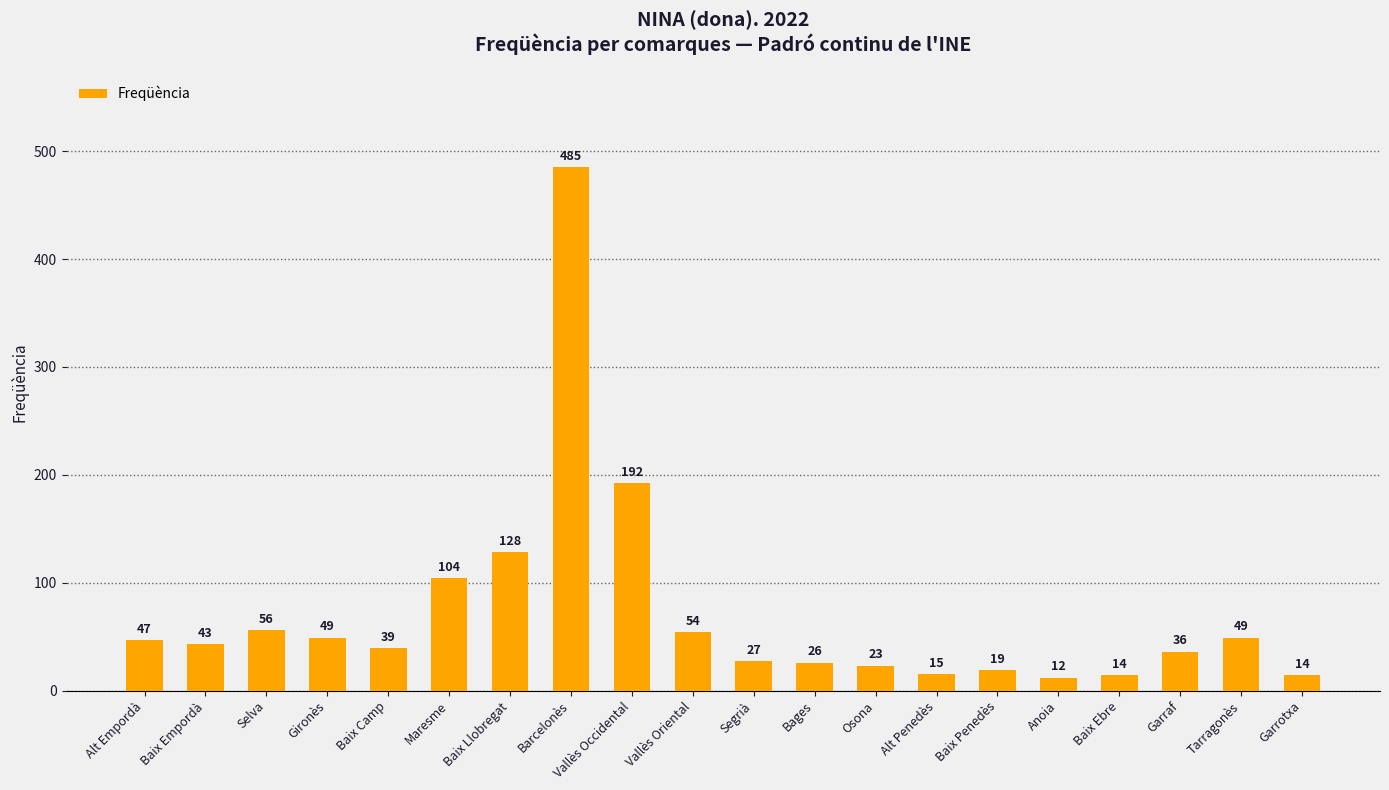

How many values are below 43?

10